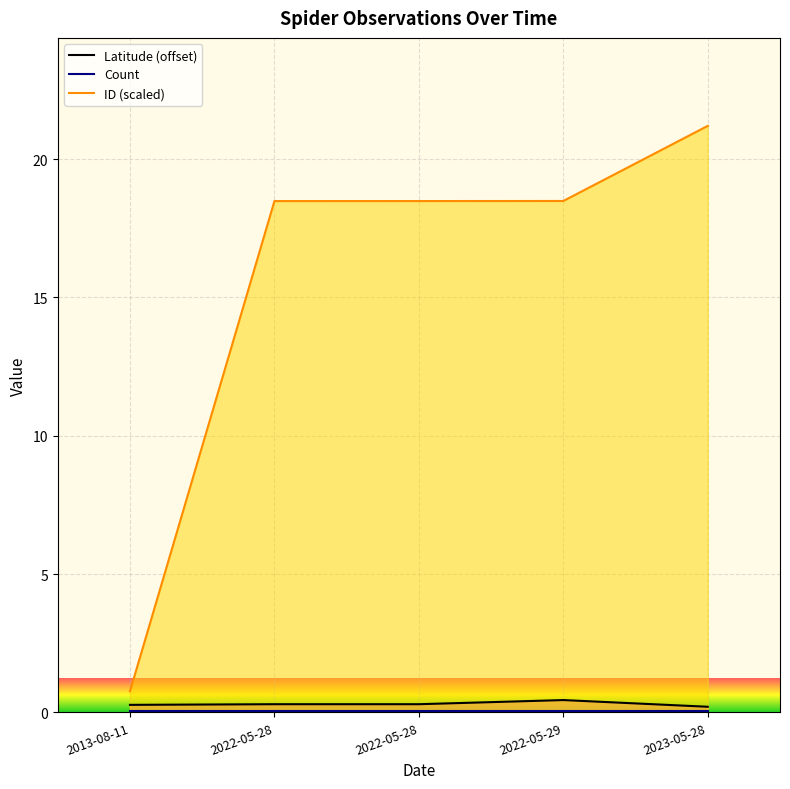

At how many categories does at least one series exceed 18?

4